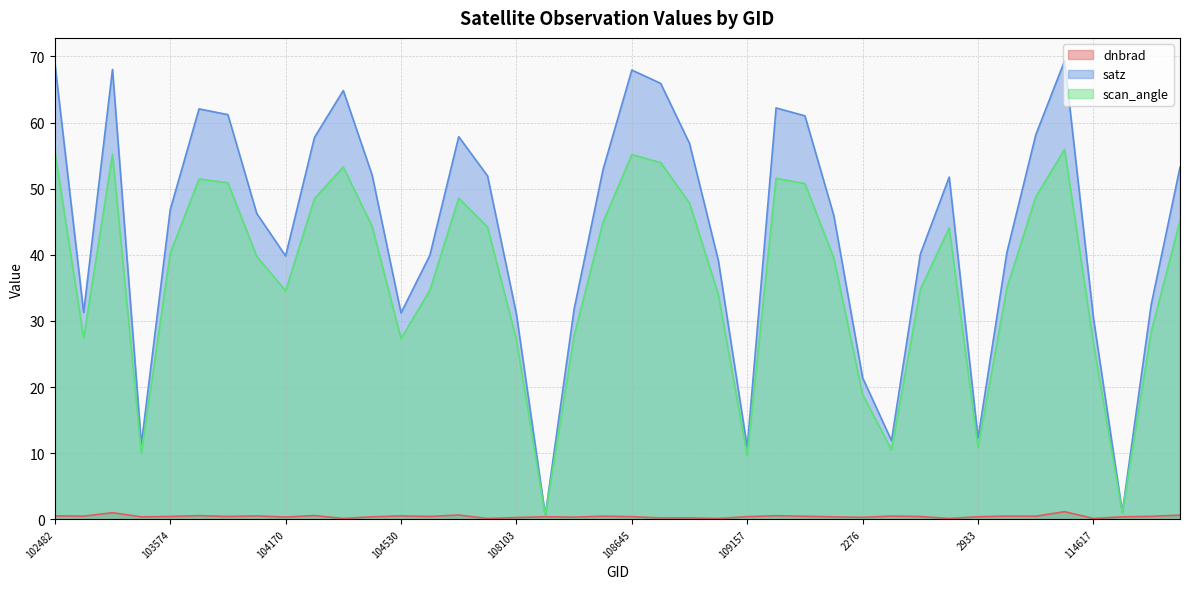

Reading right to left, what are all the values shown in this chart?

dnbrad: 0.6	0.5	0.4	0.1	1.2	0.5	0.5	0.4	0.1	0.4	0.5	0.3	0.4	0.5	0.5	0.4	0.1	0.2	0.2	0.4	0.5	0.3	0.4	0.3	0.1	0.6	0.4	0.5	0.4	0.1	0.6	0.3	0.5	0.4	0.6	0.4	0.4	1.0	0.5	0.5
satz: 53.2	32.4	1.1	30.4	69.3	58.1	40.4	12.3	51.8	40.1	11.9	21.4	46.0	61.0	62.2	10.9	39.1	56.8	65.9	68.0	52.9	31.8	0.6	31.0	51.9	57.9	39.9	31.2	52.1	64.9	57.8	39.8	46.3	61.2	62.1	46.8	11.3	68.0	31.3	69.1
scan_angle: 45.2	28.3	1.0	26.6	55.9	48.8	35.0	10.8	44.1	34.8	10.5	18.9	39.5	50.8	51.6	9.6	34.0	47.9	54.0	55.2	44.9	27.8	0.6	27.2	44.2	48.6	34.6	27.3	44.3	53.3	48.5	34.6	39.8	50.9	51.5	40.2	10.0	55.2	27.4	55.8